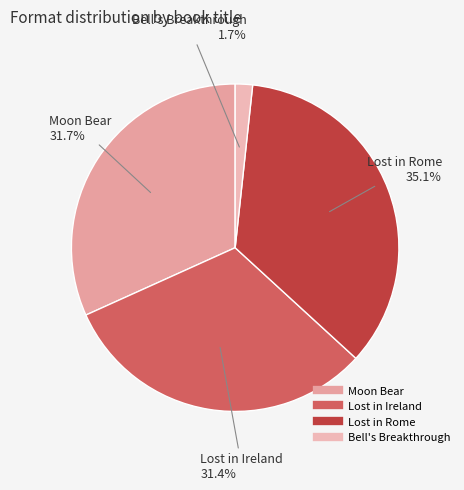

What percentage is the Moon Bear slice, to the nearest percent?

32%